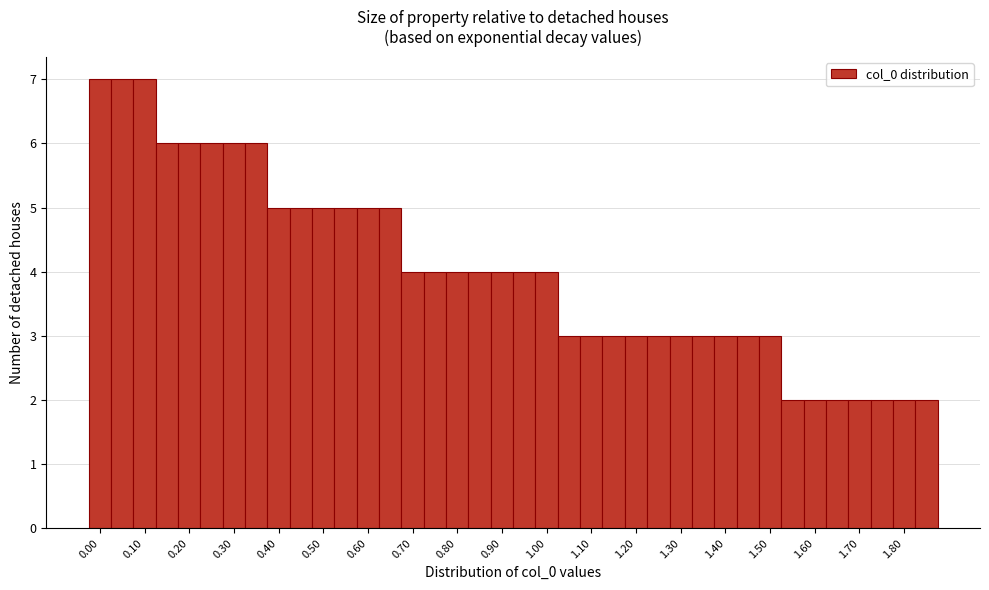

Reading left to right, list every bar in this chart as the range it spans on the x-axis followed by its height. Neither the bar edges nor the heights are printed on the chart, so give them approximately, as read against the axes.

-0.025 to 0.025: 7
0.025 to 0.075: 7
0.075 to 0.125: 7
0.125 to 0.175: 6
0.175 to 0.225: 6
0.225 to 0.275: 6
0.275 to 0.325: 6
0.325 to 0.375: 6
0.375 to 0.425: 5
0.425 to 0.475: 5
0.475 to 0.525: 5
0.525 to 0.575: 5
0.575 to 0.625: 5
0.625 to 0.675: 5
0.675 to 0.725: 4
0.725 to 0.775: 4
0.775 to 0.825: 4
0.825 to 0.875: 4
0.875 to 0.925: 4
0.925 to 0.975: 4
0.975 to 1.025: 4
1.025 to 1.075: 3
1.075 to 1.125: 3
1.125 to 1.175: 3
1.175 to 1.225: 3
1.225 to 1.275: 3
1.275 to 1.325: 3
1.325 to 1.375: 3
1.375 to 1.425: 3
1.425 to 1.475: 3
1.475 to 1.525: 3
1.525 to 1.575: 2
1.575 to 1.625: 2
1.625 to 1.675: 2
1.675 to 1.725: 2
1.725 to 1.775: 2
1.775 to 1.825: 2
1.825 to 1.875: 2